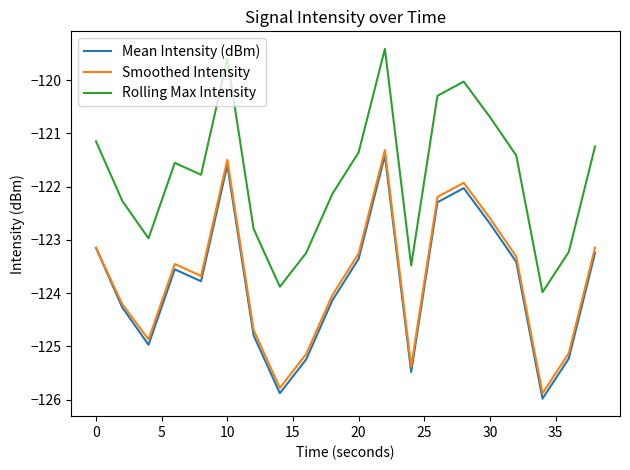

Count the number of data series in this chart.

3